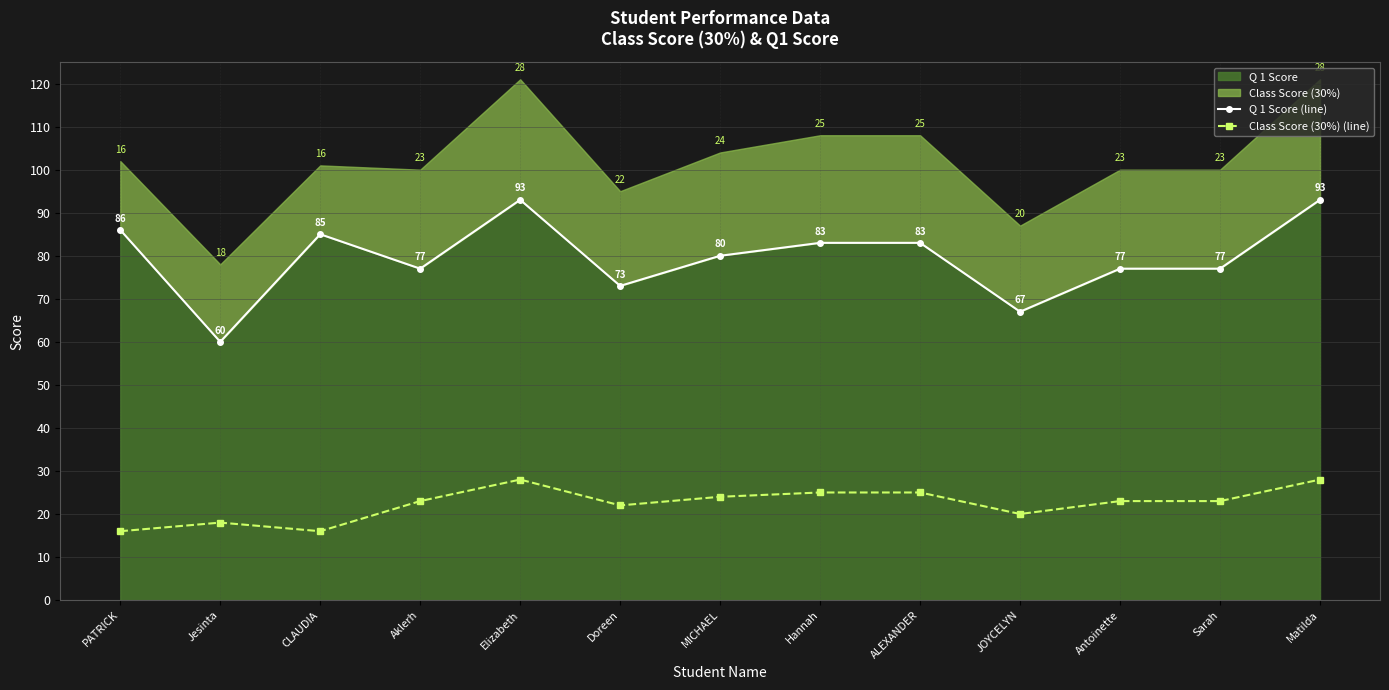

How many lines are shown in the chart?

2